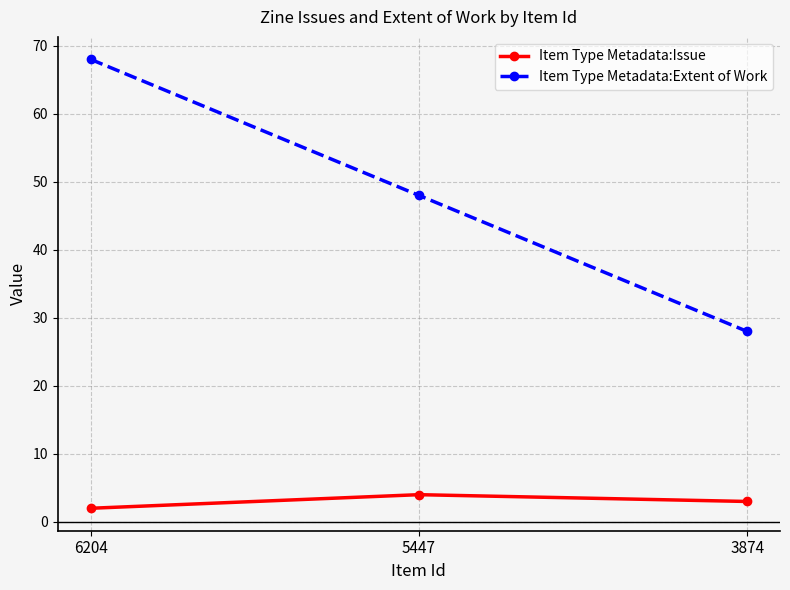

At which label does Item Type Metadata:Issue reach its peak?

5447